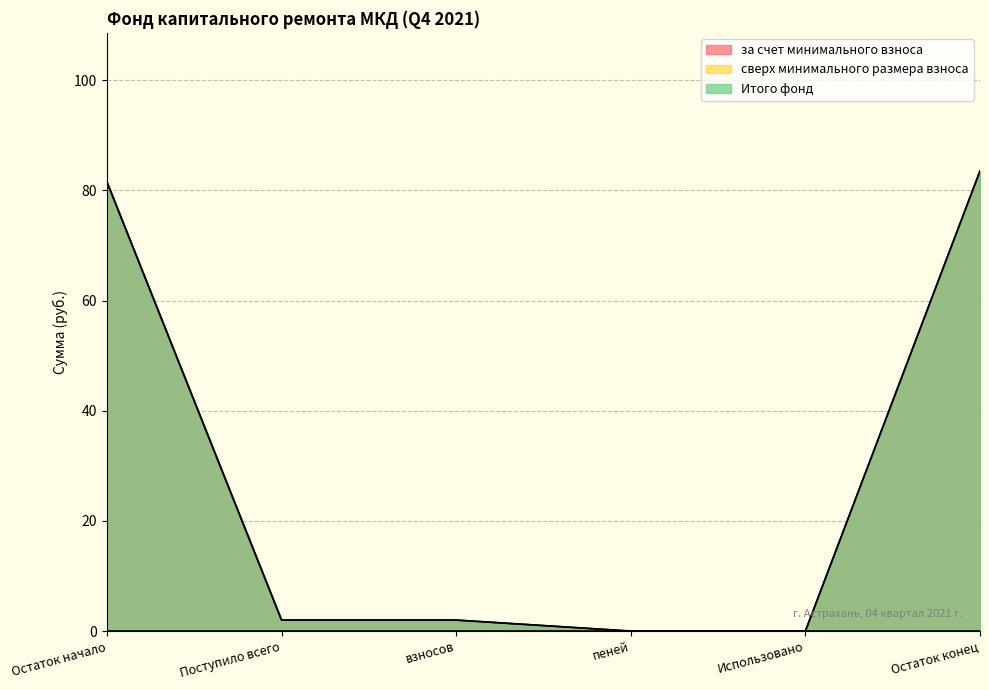

True or false: за счет минимального взноса and Итого фонд cross at least once.

False